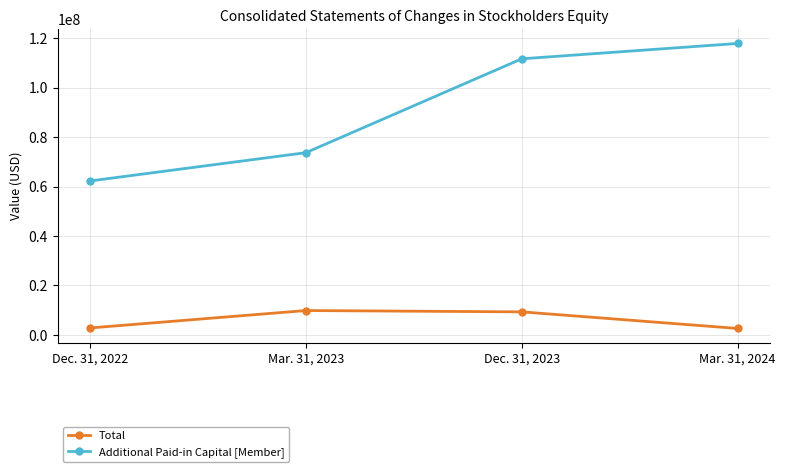

What is the difference between the maximum and minimum values in the Additional Paid-in Capital [Member] series?

55611925